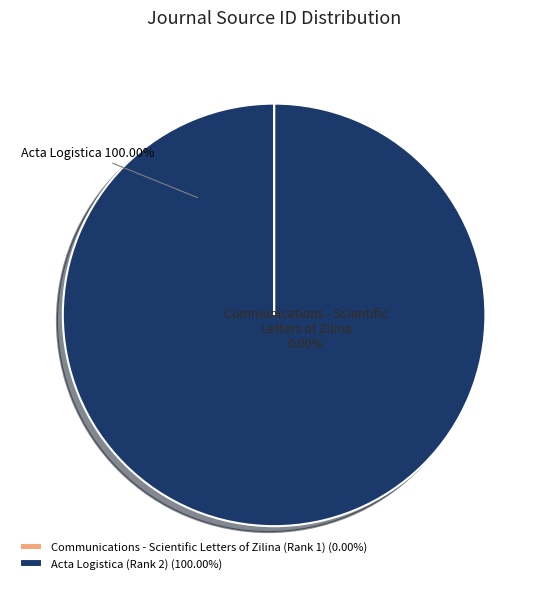

Does any single category account for the majority?

Yes